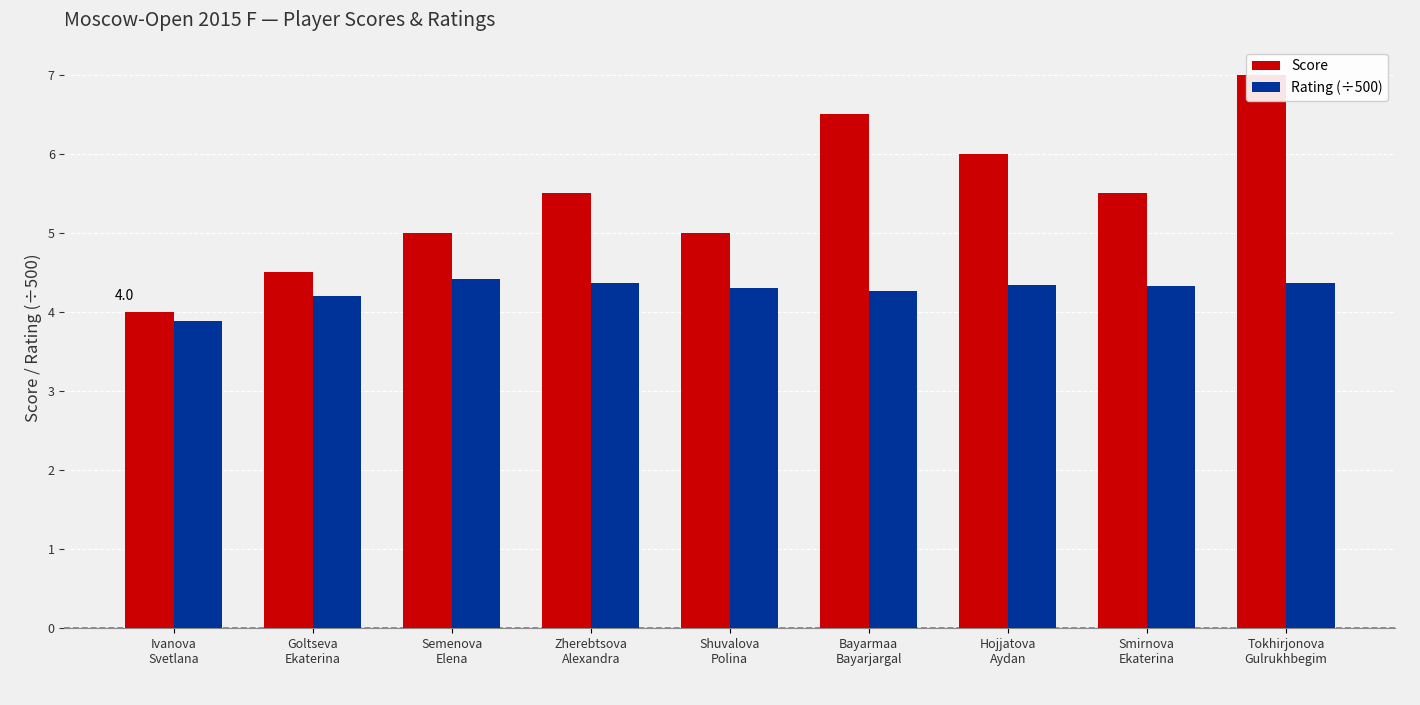

What is the difference between the highest and lowest values at Semenova
Elena?

0.6